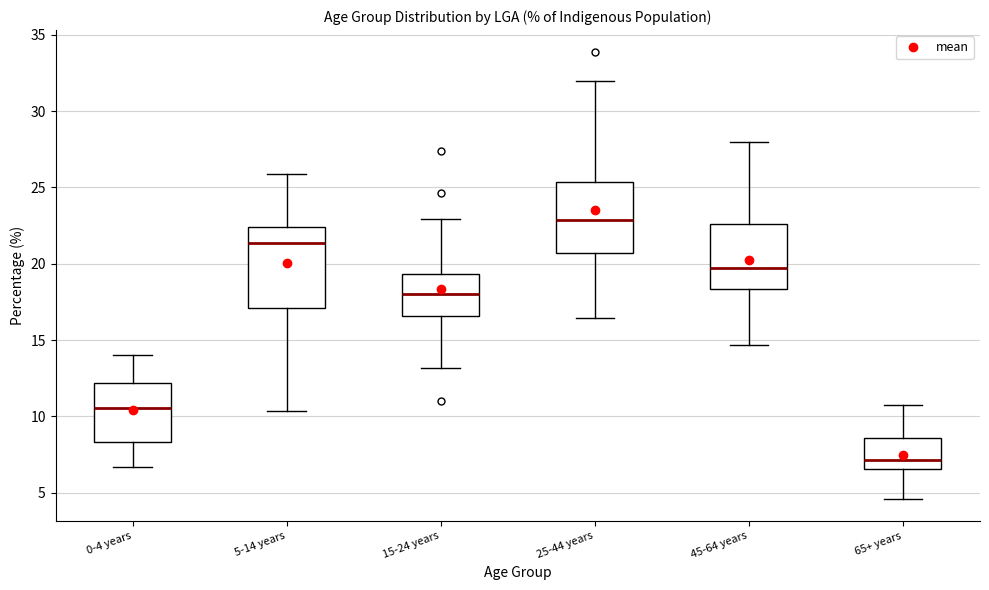

Where is the upper edge of the box for 45-64 years on the y-axis? The values are not printed on the chart, so give them approximately, as read against the axis.

22.5